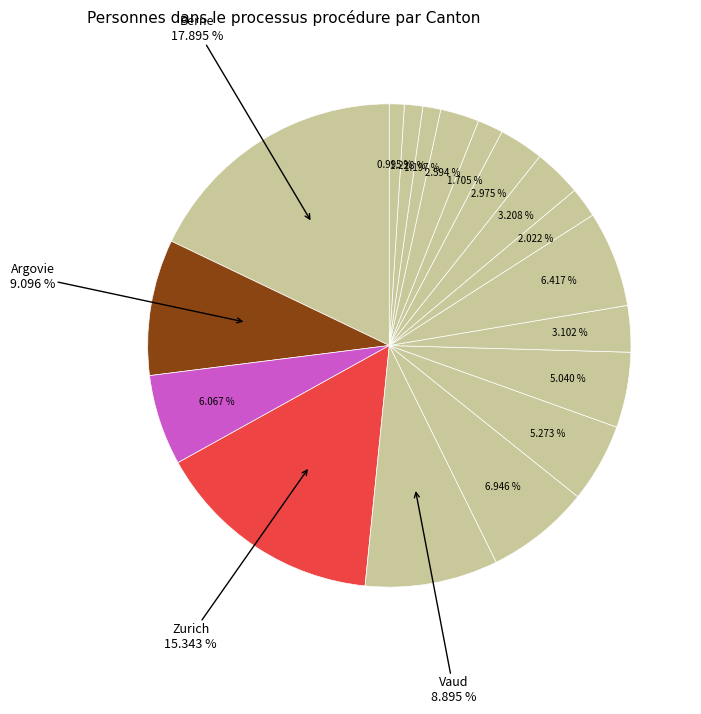

How many slices are in this pie chart?

18